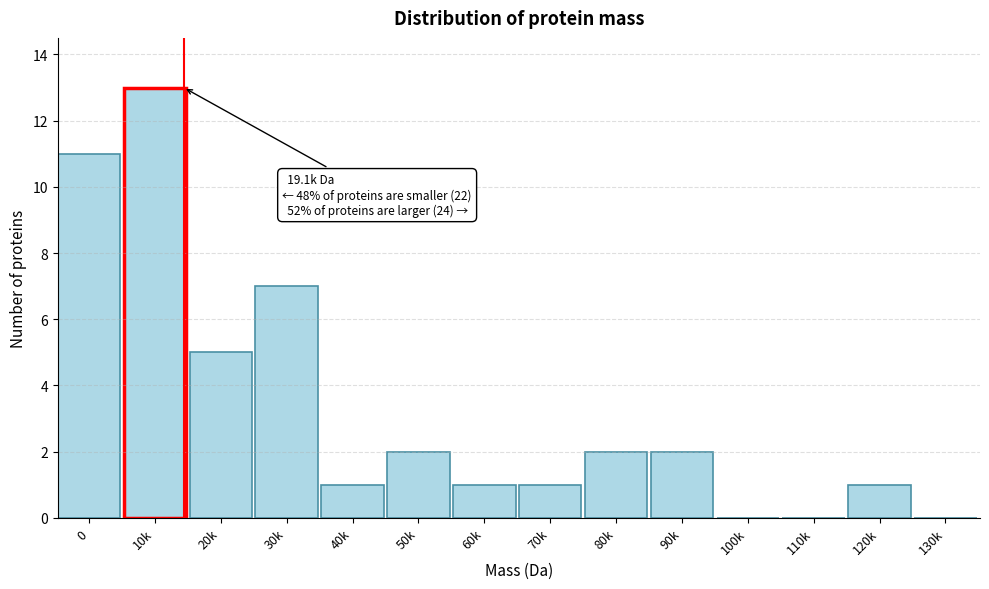

Reading left to right, list all the values displayed in this chart.

0=11	10k=13	20k=5	30k=7	40k=1	50k=2	60k=1	70k=1	80k=2	90k=2	100k=0	110k=0	120k=1	130k=0